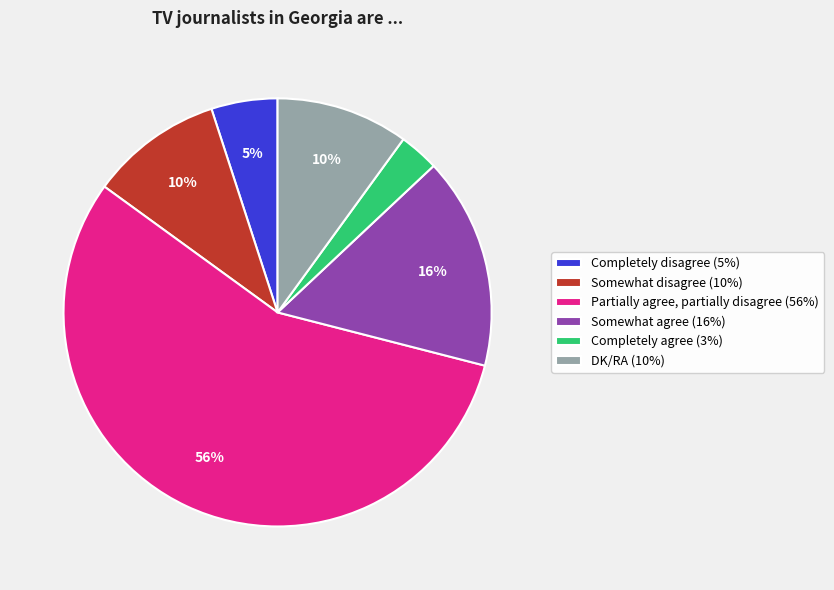

What is the ratio of the value at DK/RA (10%) to the value at Completely agree (3%)?

3.3